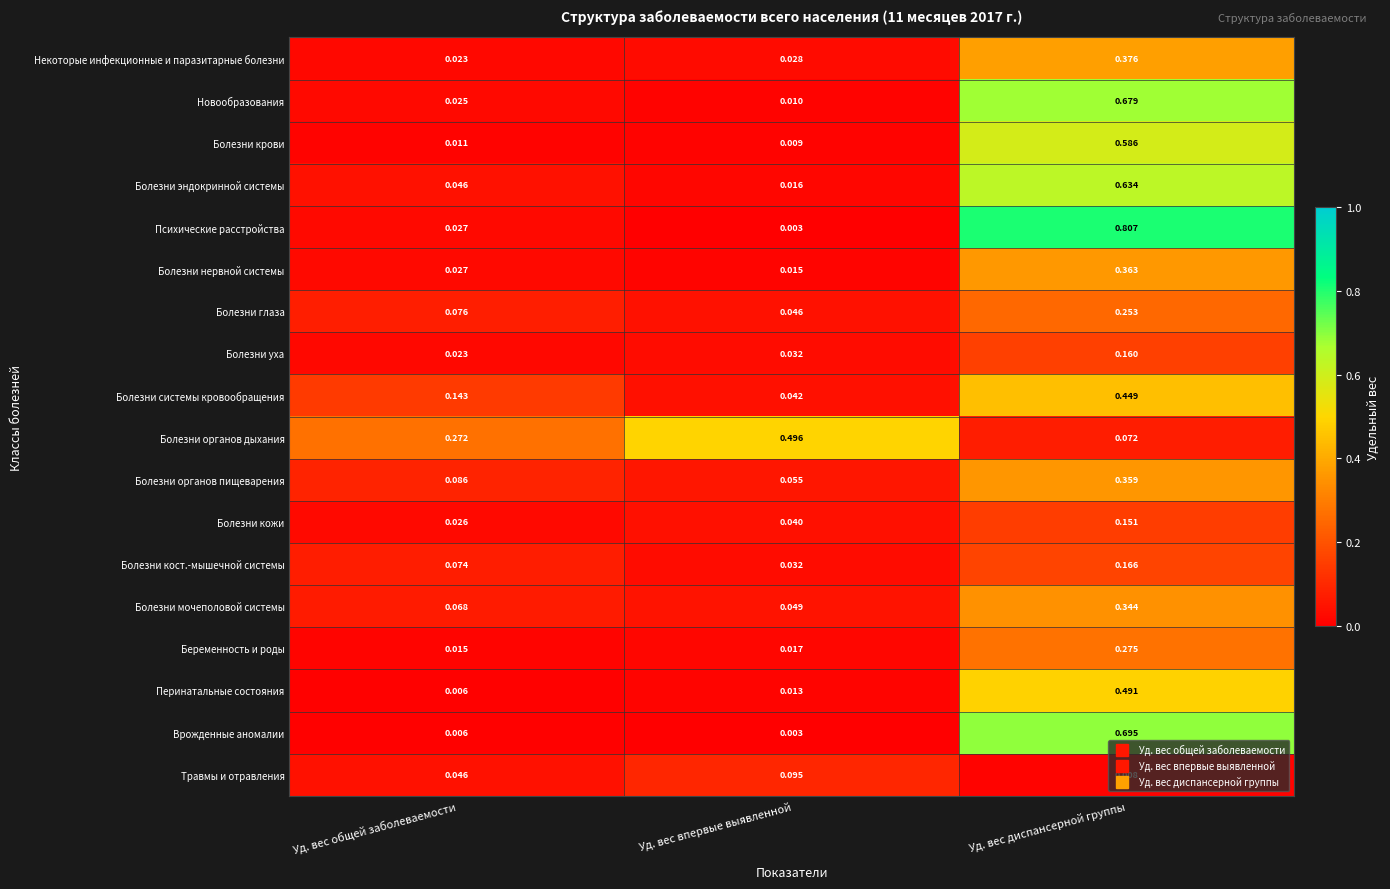

At how many categories does at least one series exceed 0?

3